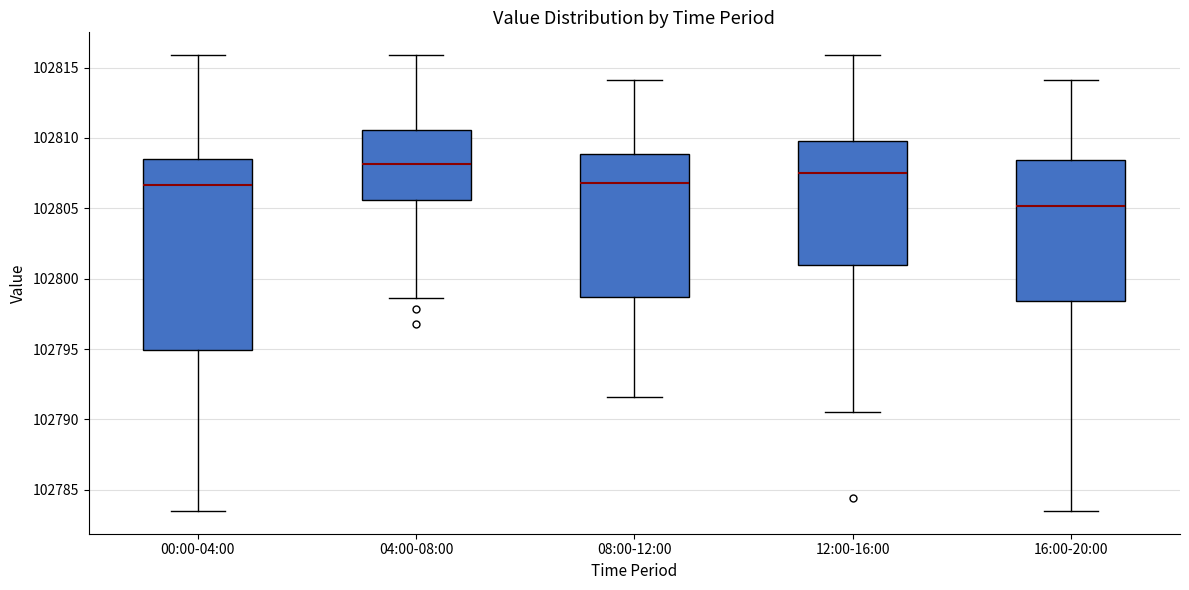

Comparing the boxes themselves (not the whiskers), which one is the tallest?

00:00-04:00